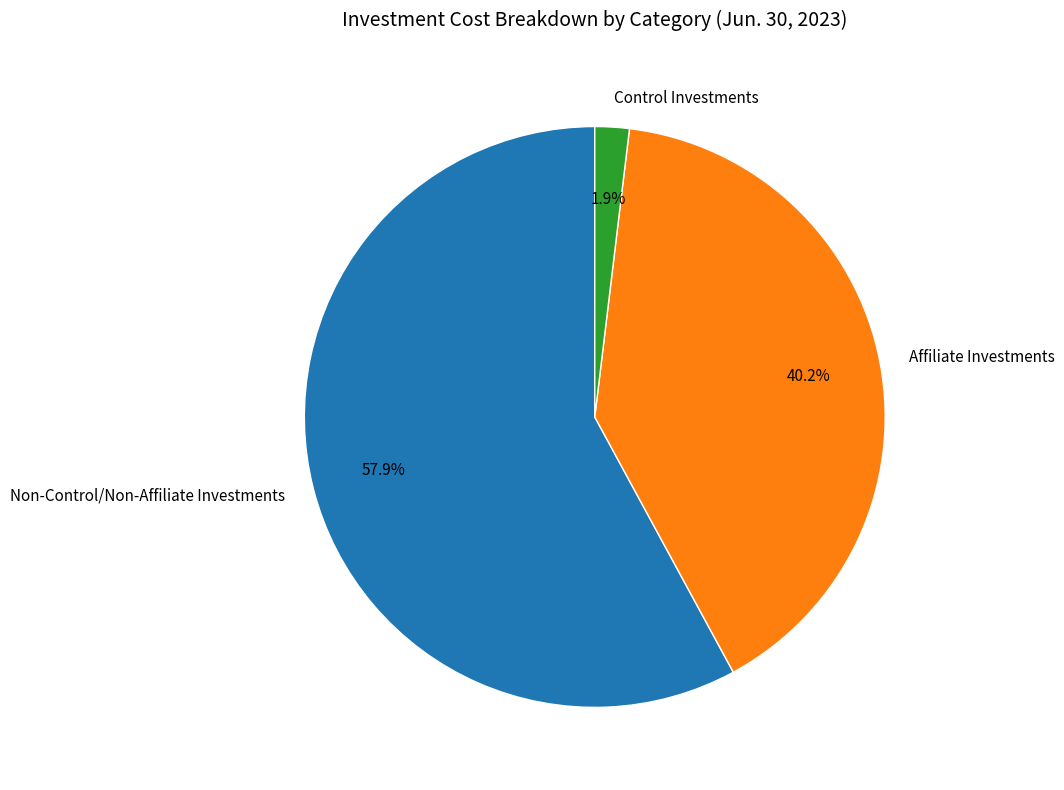

Count the number of slices in the pie.

3